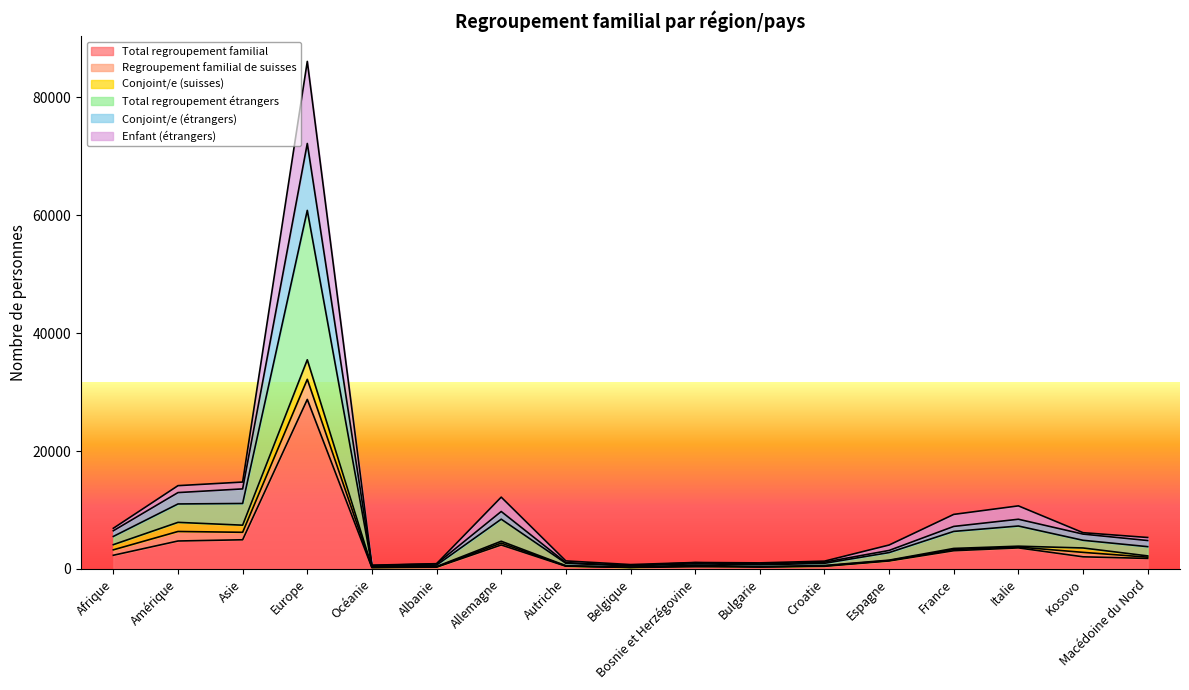

Which category has the highest value in the Total regroupement familial series?

Europe